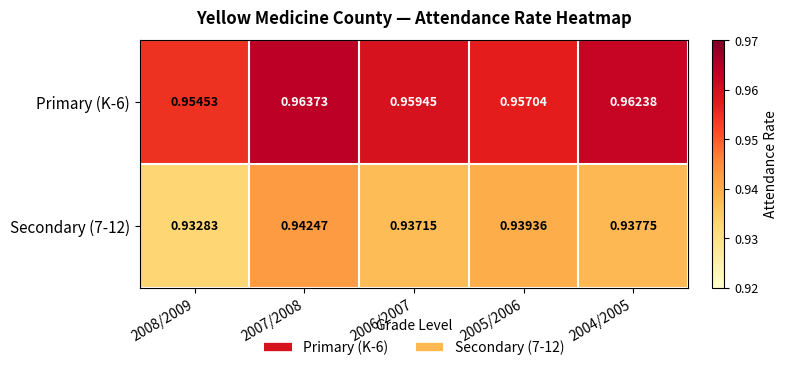

Is the value of Secondary (7-12) at 2004/2005 greater than the value of Primary (K-6) at 2006/2007?

No